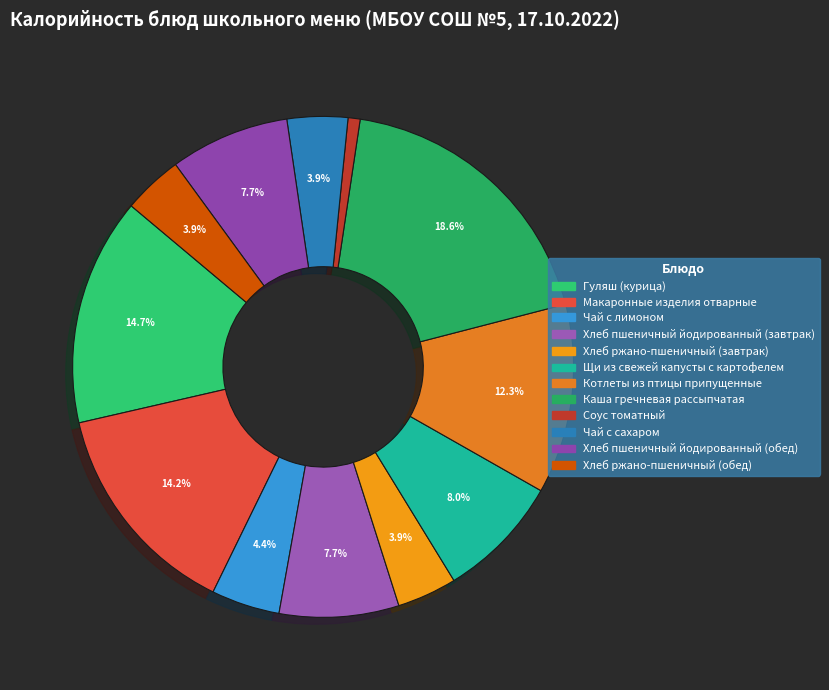

The Хлеб пшеничный йодированный (завтрак) slice represents 8% of the pie. True or false?

True